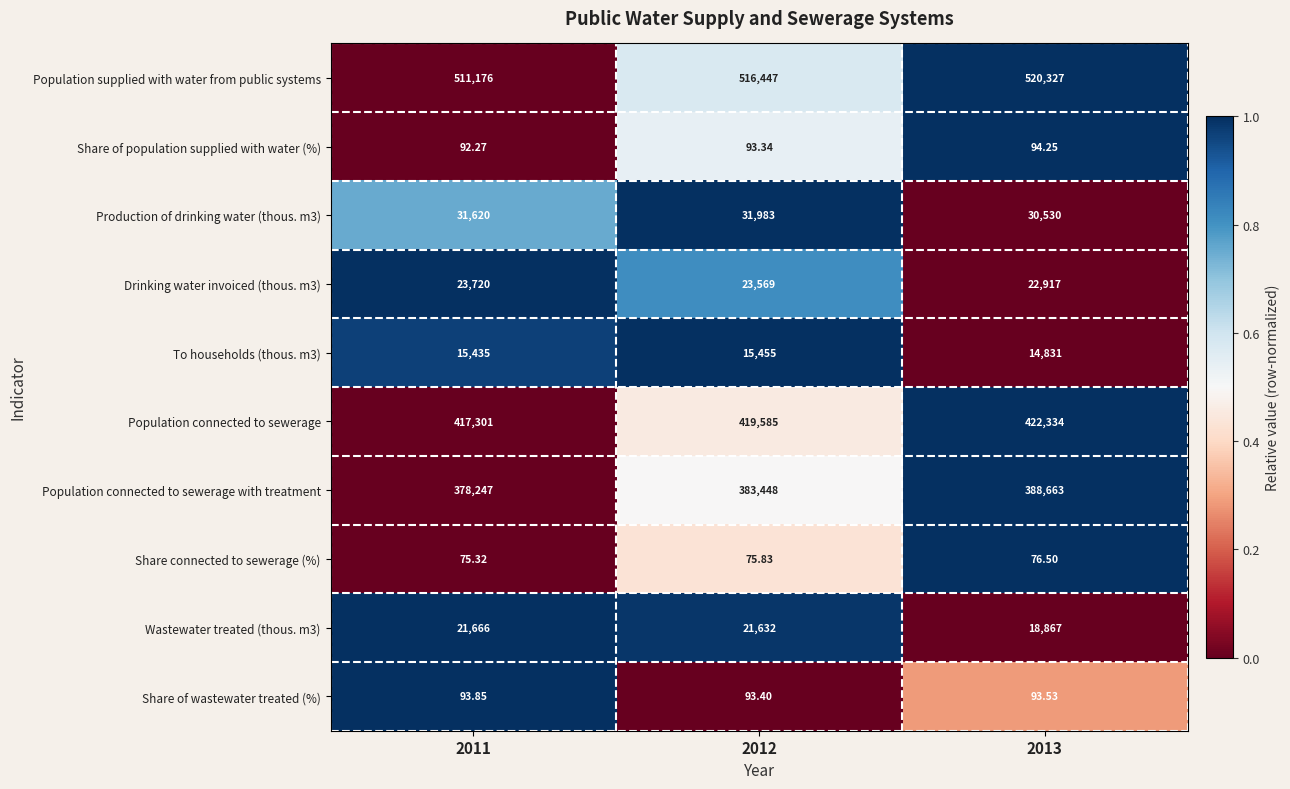

What is the spread (max minus min) of values at 2013?

520250.5